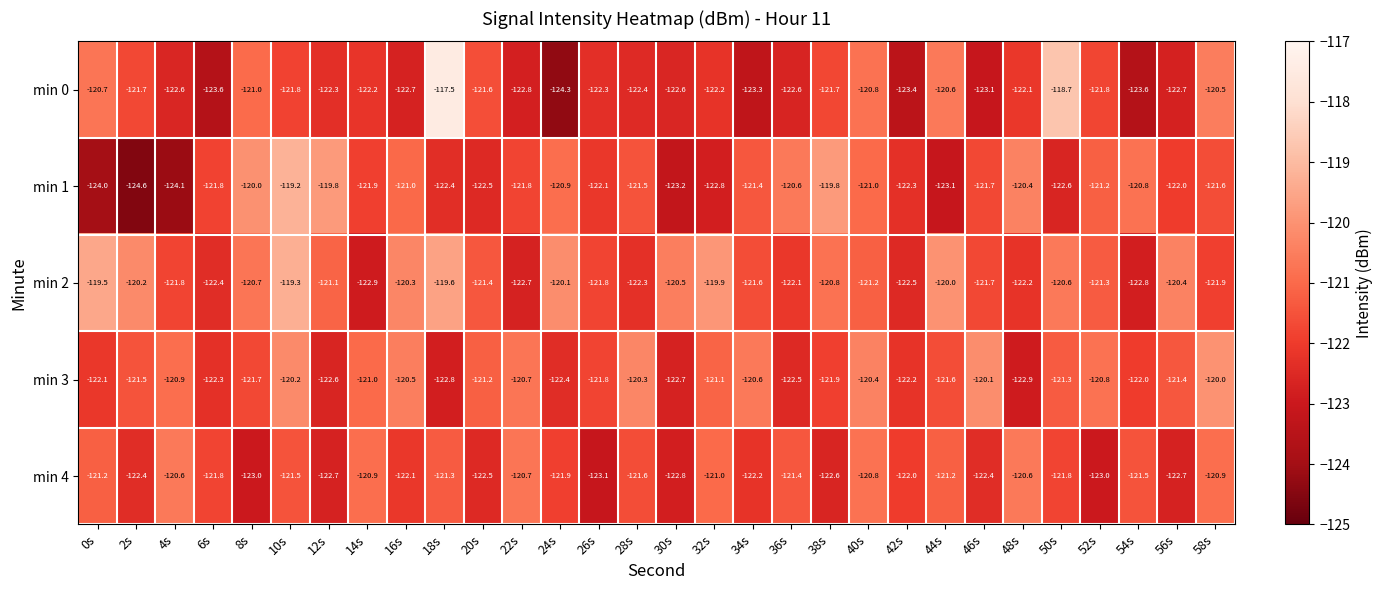

True or false: min 3 has a value of -186.6 at 10s.

False